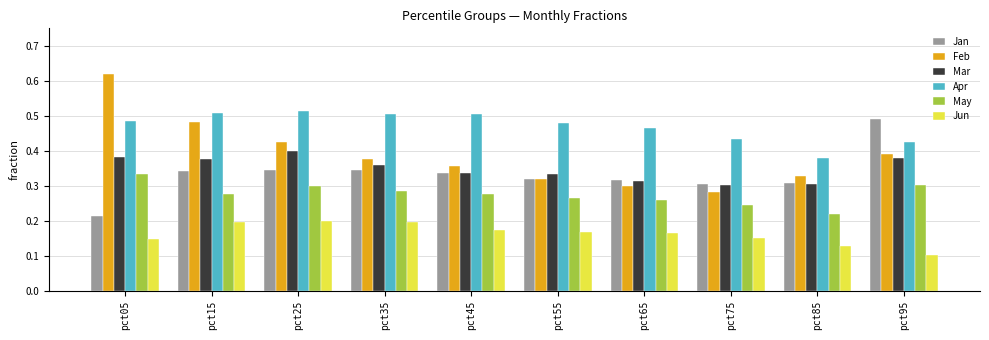

Which series has the widest spread of values?

Feb